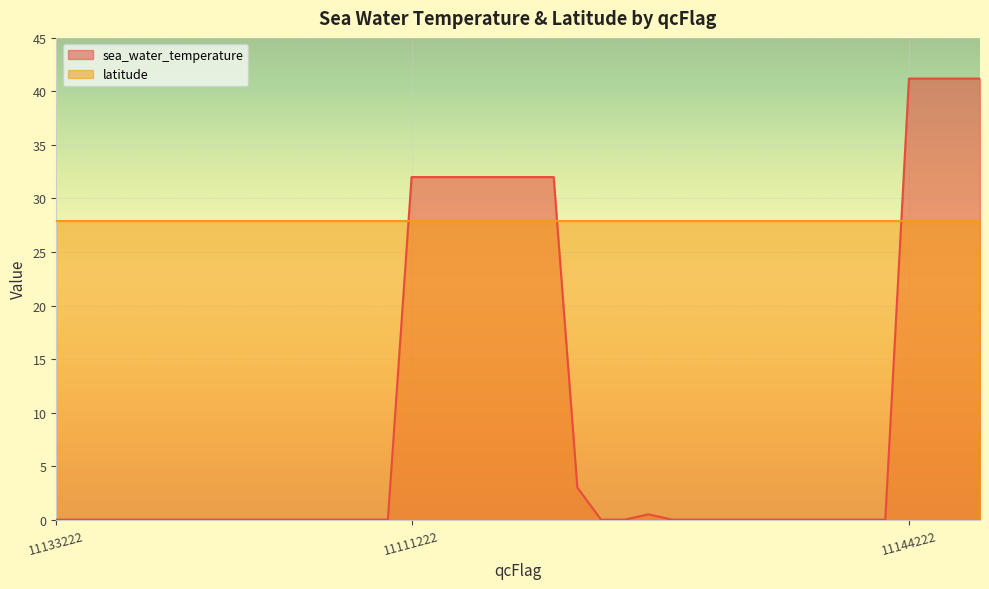

What is the average value?

9.8